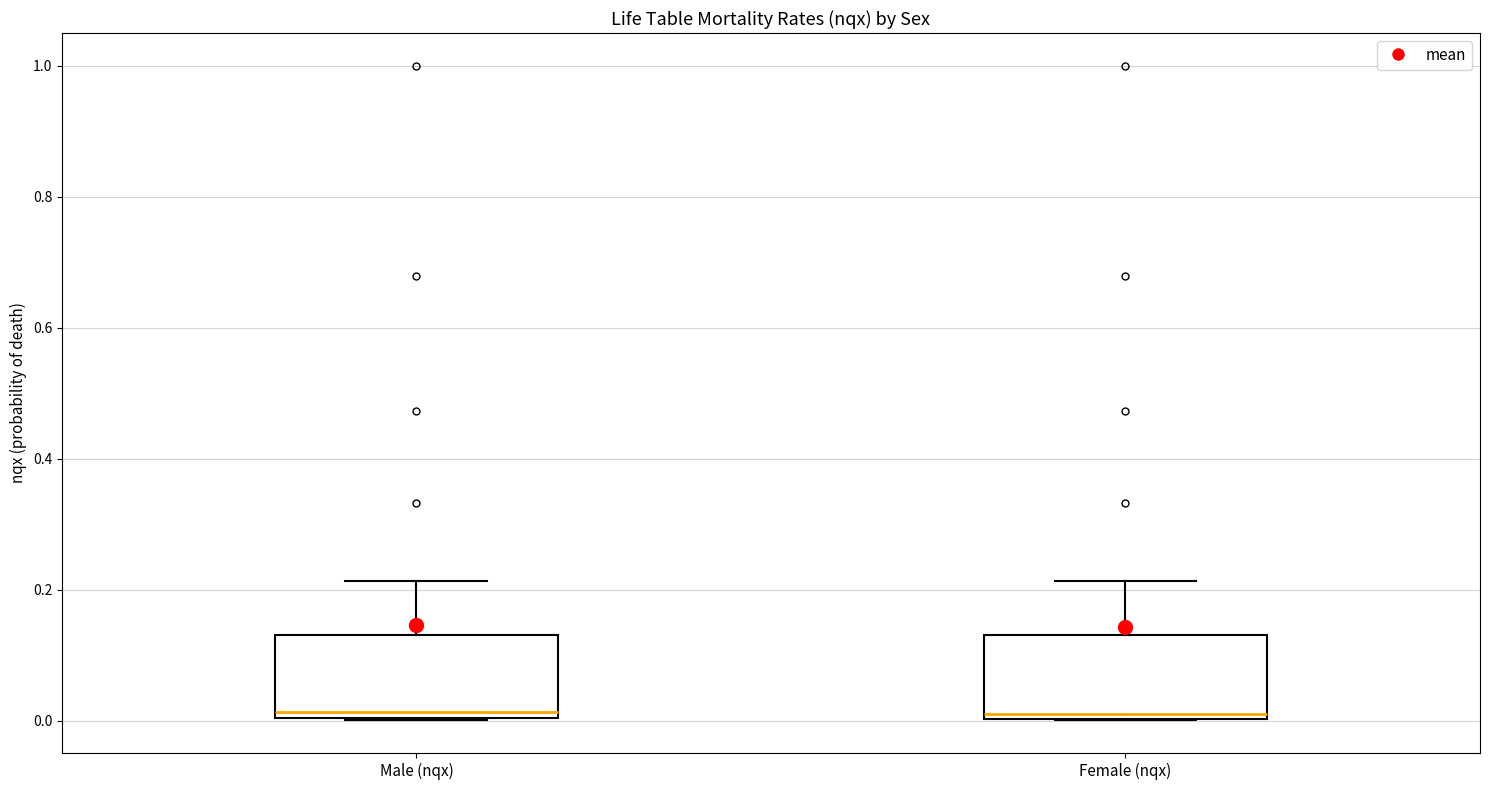

Reading left to right, transcribe this box plot: for each box, give where its median line is, the range the box spans, and where its two whiskers end, as read against the y-axis. The values are not printed on the chart, so give them approximately, as read against the axis.

Male (nqx): median 0.02, box 0.00 to 0.14, whiskers 0.00 to 0.22
Female (nqx): median 0.00 (just above the box's lower edge), box 0.00 to 0.14, whiskers 0.00 to 0.22